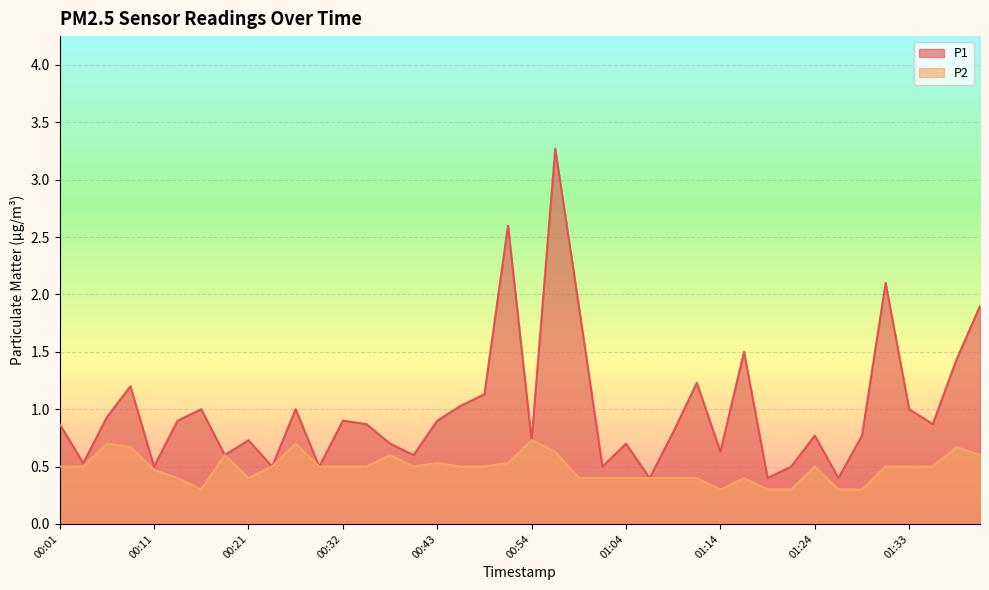

Reading left to right, extract all data points from this chart.

P1: 00:01=0.9	00:04=0.5	00:06=0.9	00:09=1.2	00:11=0.5	00:14=0.9	00:16=1.0	00:19=0.6	00:21=0.7	00:24=0.5	00:27=1.0	00:30=0.5	00:32=0.9	00:35=0.9	00:38=0.7	00:41=0.6	00:43=0.9	00:46=1.0	00:49=1.1	00:51=2.6	00:54=0.7	00:56=3.3	00:59=1.9	01:01=0.5	01:04=0.7	01:06=0.4	01:09=0.8	01:11=1.2	01:14=0.6	01:16=1.5	01:19=0.4	01:21=0.5	01:24=0.8	01:26=0.4	01:29=0.8	01:31=2.1	01:33=1.0	01:36=0.9	01:38=1.4	01:41=1.9
P2: 00:01=0.5	00:04=0.5	00:06=0.7	00:09=0.7	00:11=0.5	00:14=0.4	00:16=0.3	00:19=0.6	00:21=0.4	00:24=0.5	00:27=0.7	00:30=0.5	00:32=0.5	00:35=0.5	00:38=0.6	00:41=0.5	00:43=0.5	00:46=0.5	00:49=0.5	00:51=0.5	00:54=0.7	00:56=0.6	00:59=0.4	01:01=0.4	01:04=0.4	01:06=0.4	01:09=0.4	01:11=0.4	01:14=0.3	01:16=0.4	01:19=0.3	01:21=0.3	01:24=0.5	01:26=0.3	01:29=0.3	01:31=0.5	01:33=0.5	01:36=0.5	01:38=0.7	01:41=0.6